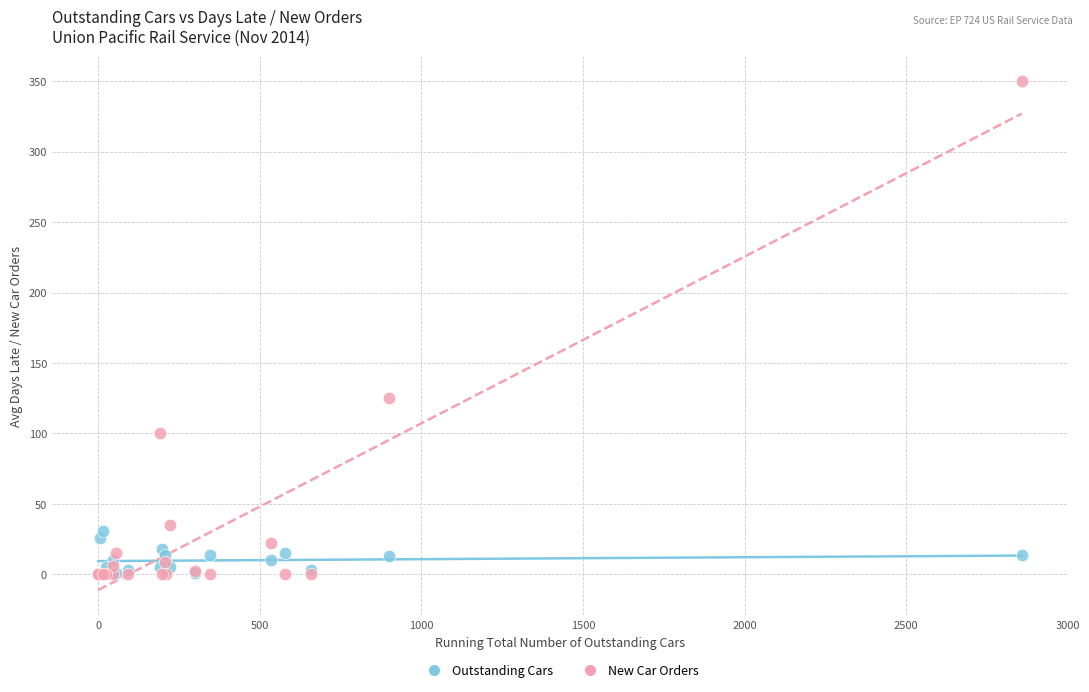

In the New Car Orders series, what Y value is closest to 175?

125